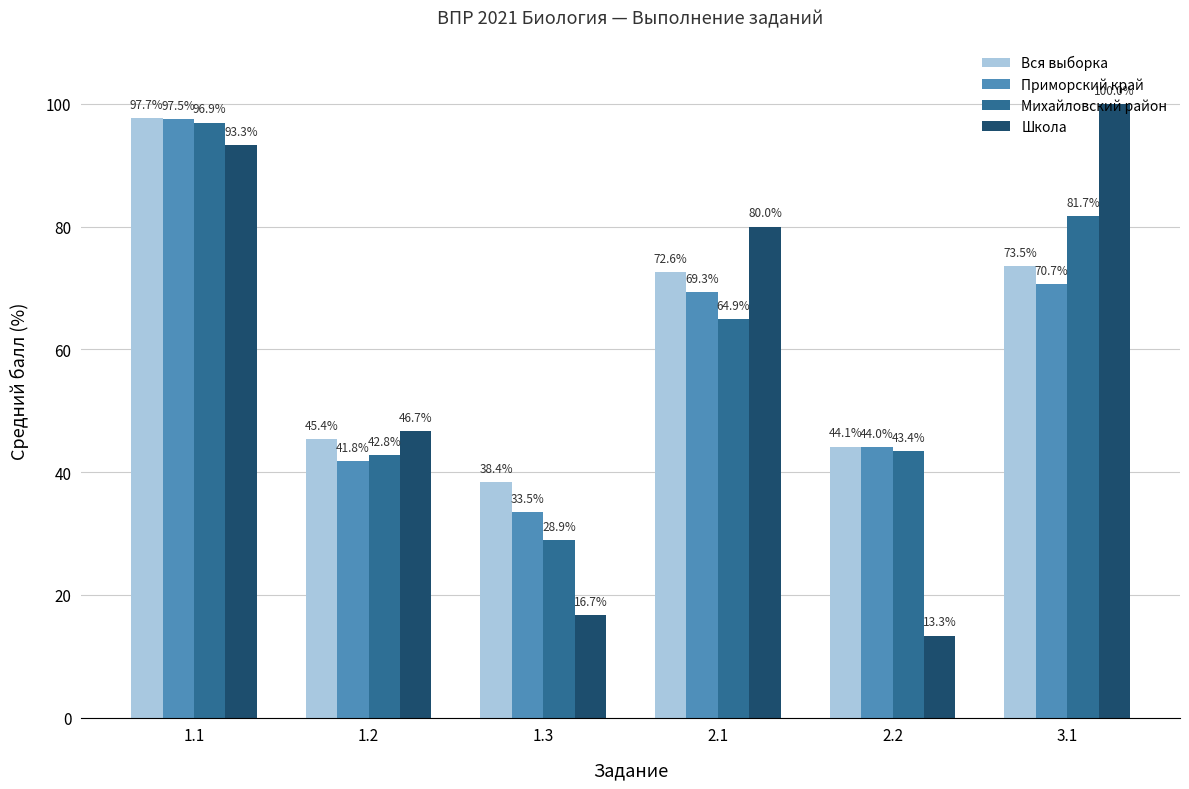

What is the total value across all series at 1.2?

176.6